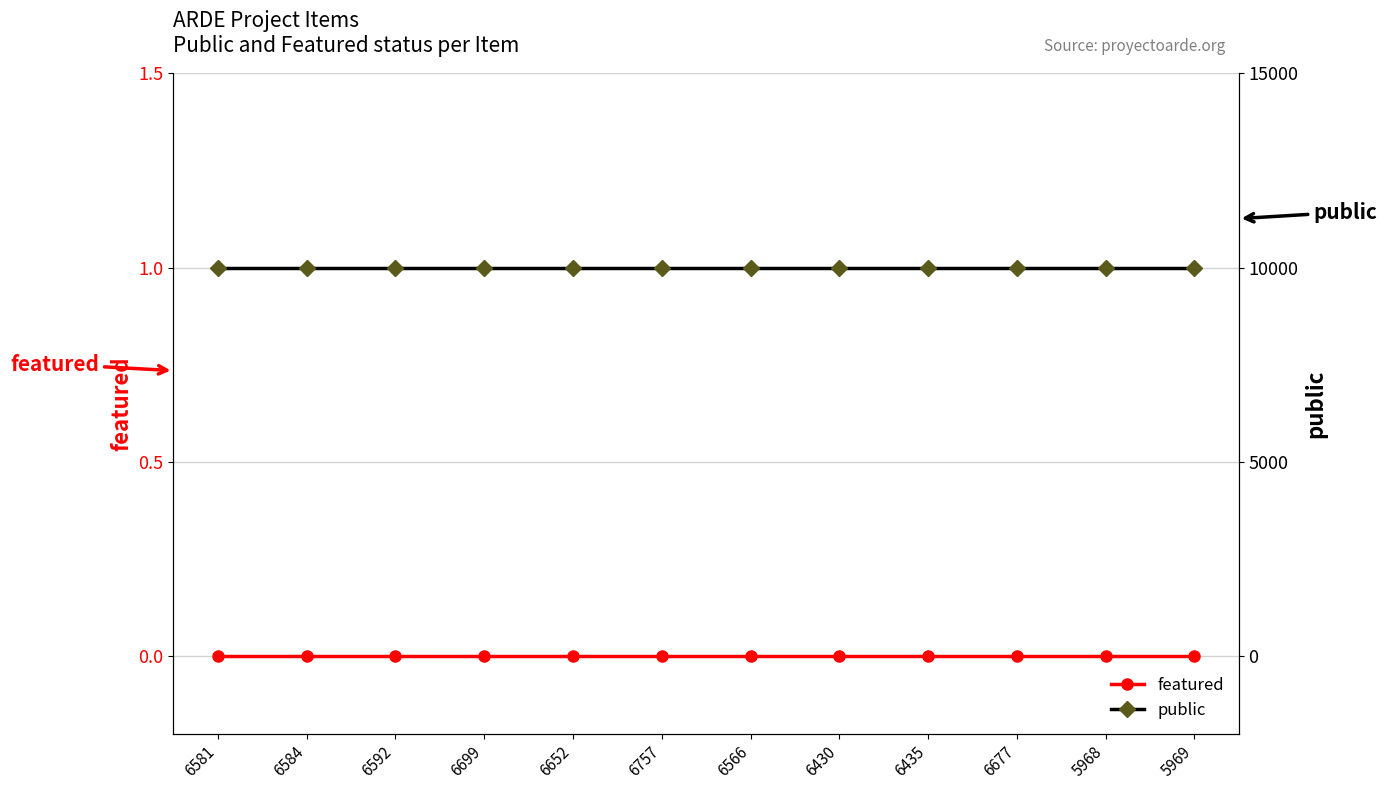

Reading left to right, what are all the values shown in this chart?

featured: 6581=0	6584=0	6592=0	6699=0	6652=0	6757=0	6566=0	6430=0	6435=0	6677=0	5968=0	5969=0
public: 6581=1	6584=1	6592=1	6699=1	6652=1	6757=1	6566=1	6430=1	6435=1	6677=1	5968=1	5969=1